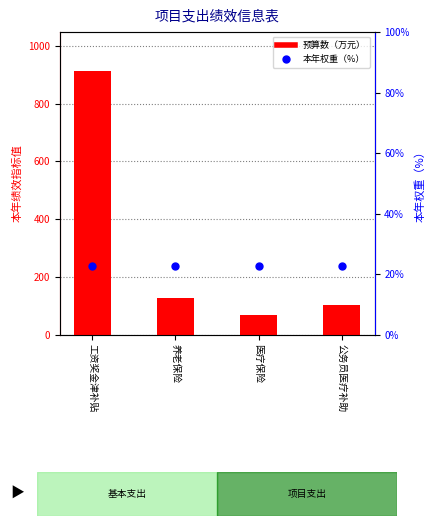

At how many categories does at least one series exceed 374?

1